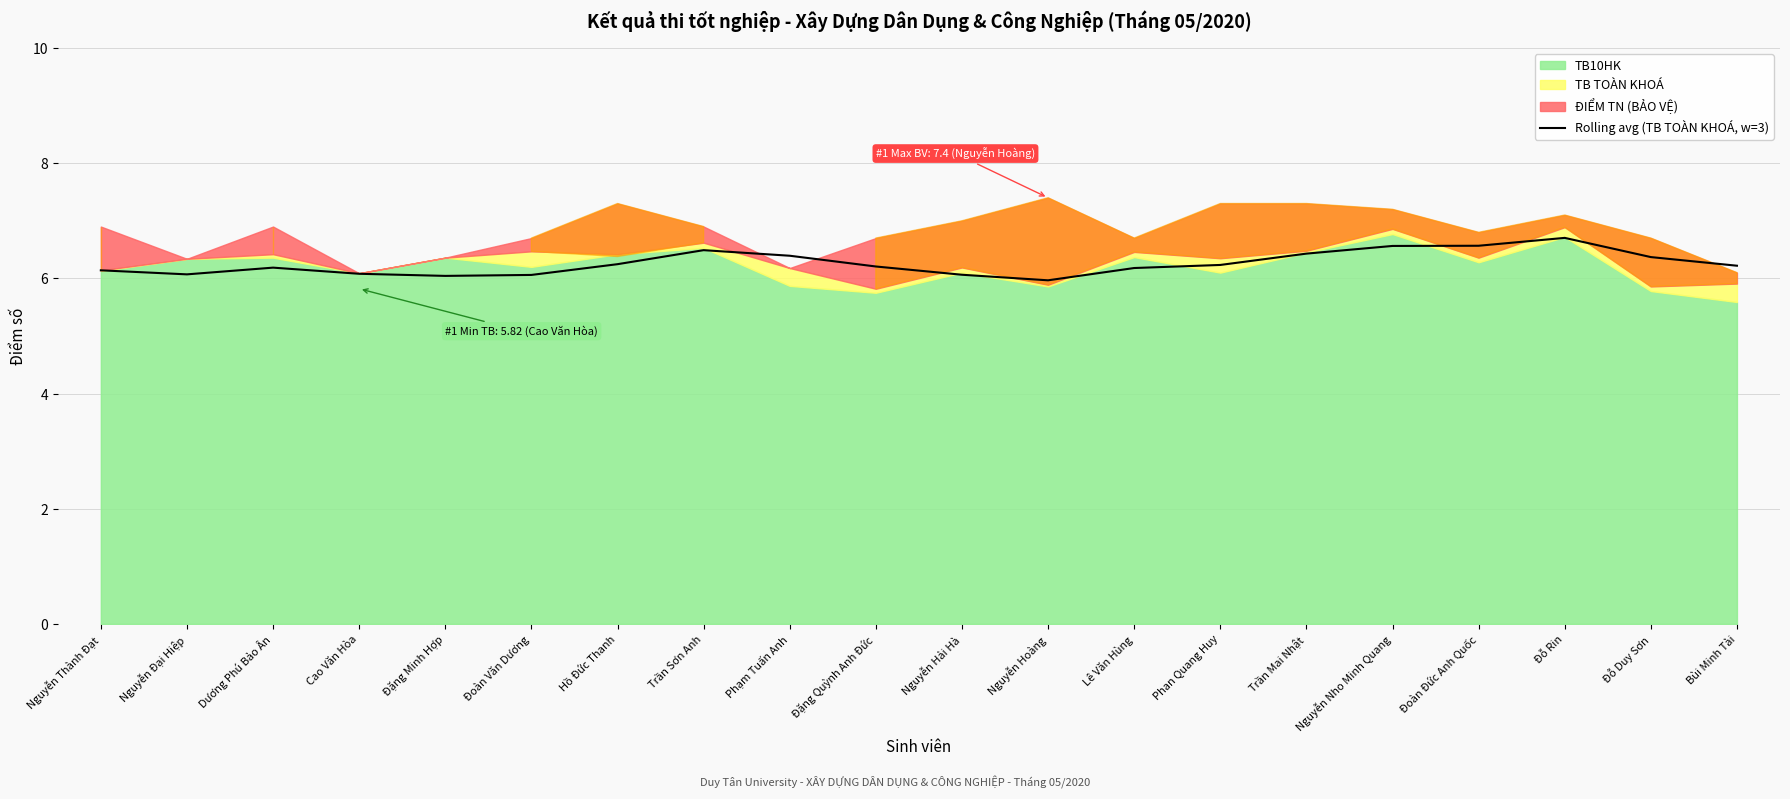

Does the chart have visible grid lines?

Yes